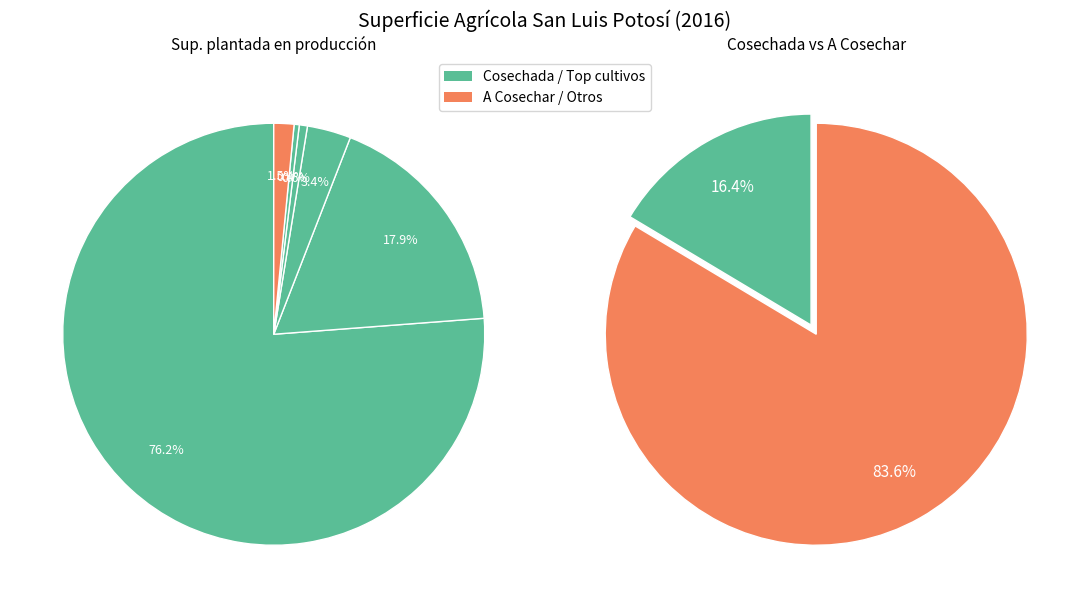

Do 3 and 6 together represent more than half of the pie?

No